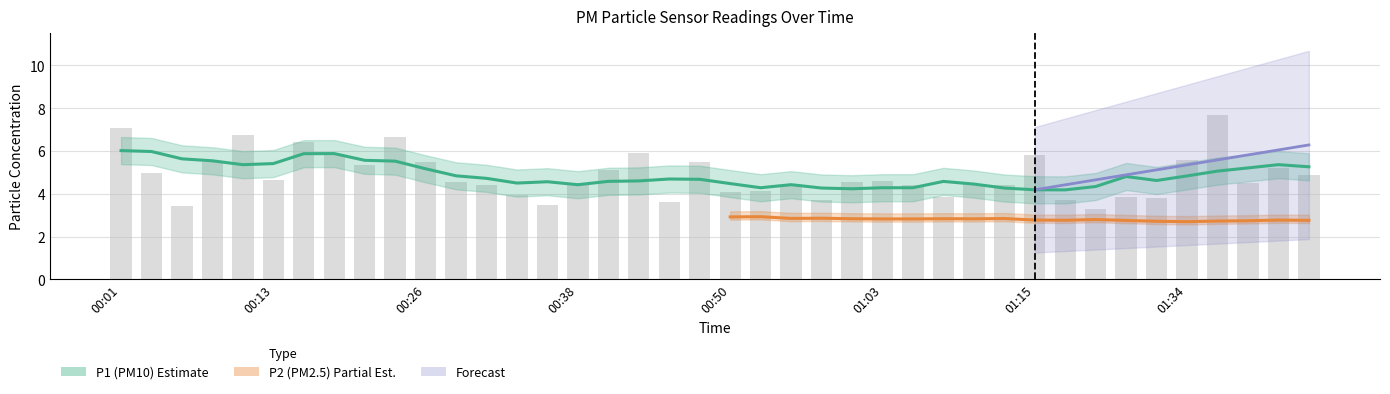

True or false: the data shows 2.8 at 00:56.

False